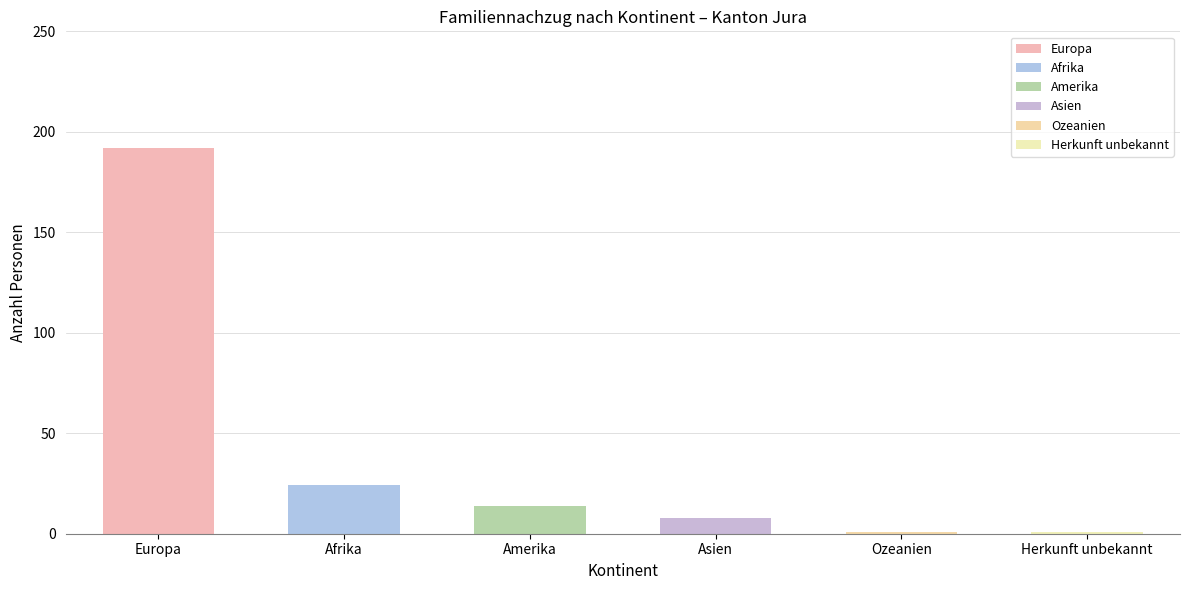

The Familiennachzug zu Schweizer/-in series shows 8 at Europa. True or false?

False